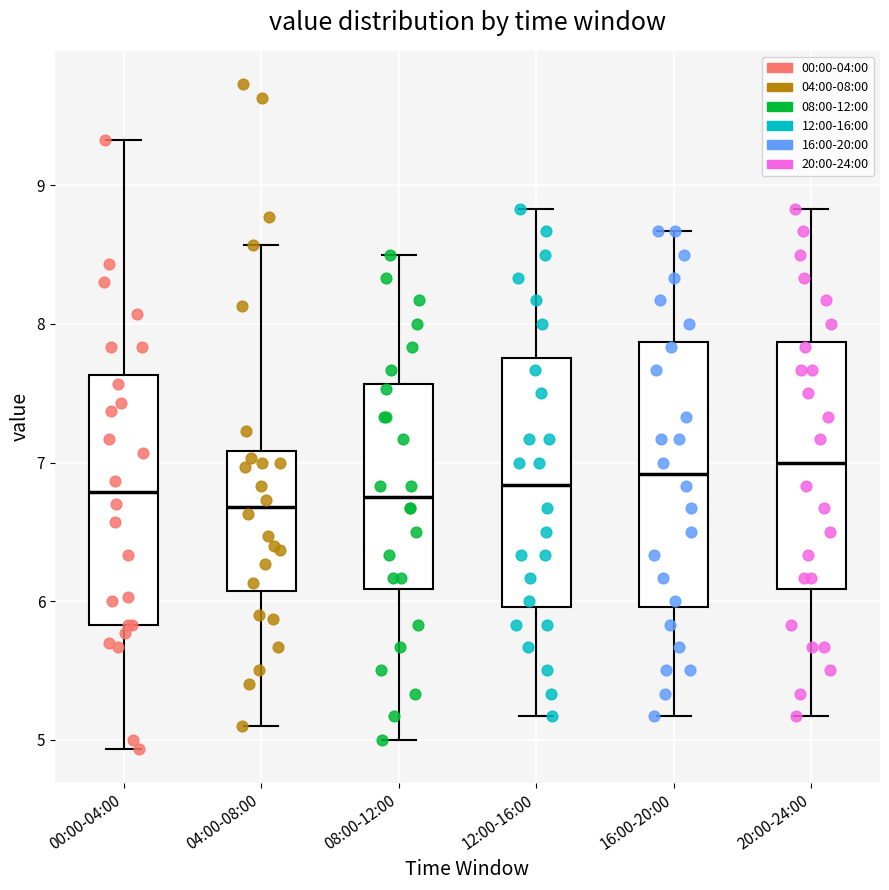

Reading left to right, transcribe this box plot: for each box, give where its median line is, the range the box spans, and where its two whiskers end, as read against the y-axis. The values are not printed on the chart, so give them approximately, as read against the axis.

00:00-04:00: median 6.8, box 5.8 to 7.6, whiskers 4.9 to 9.3
04:00-08:00: median 6.7, box 6.1 to 7.1, whiskers 5.1 to 8.6
08:00-12:00: median 6.8, box 6.1 to 7.6, whiskers 5.0 to 8.5
12:00-16:00: median 6.8, box 6.0 to 7.8, whiskers 5.2 to 8.8
16:00-20:00: median 6.9, box 6.0 to 7.9, whiskers 5.2 to 8.7
20:00-24:00: median 7.0, box 6.1 to 7.9, whiskers 5.2 to 8.8